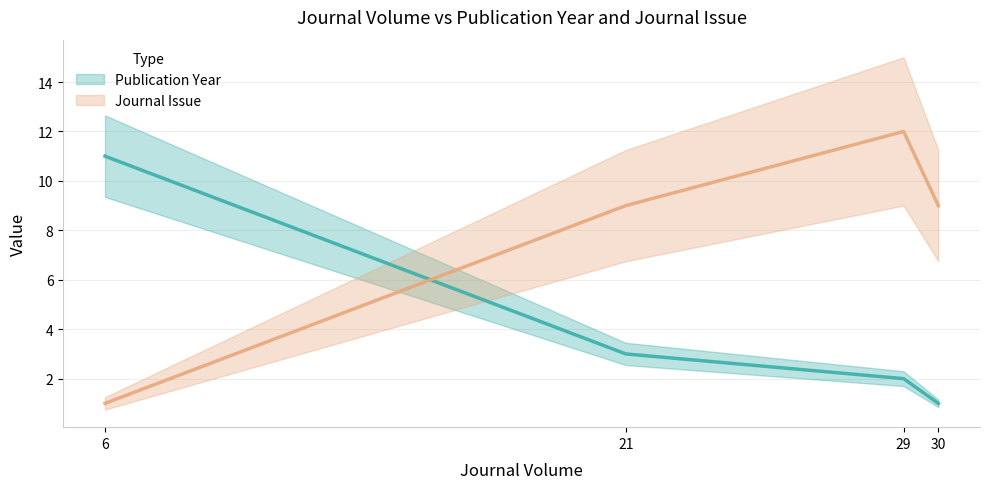

The value of Publication Year at 6 is 18. True or false?

False